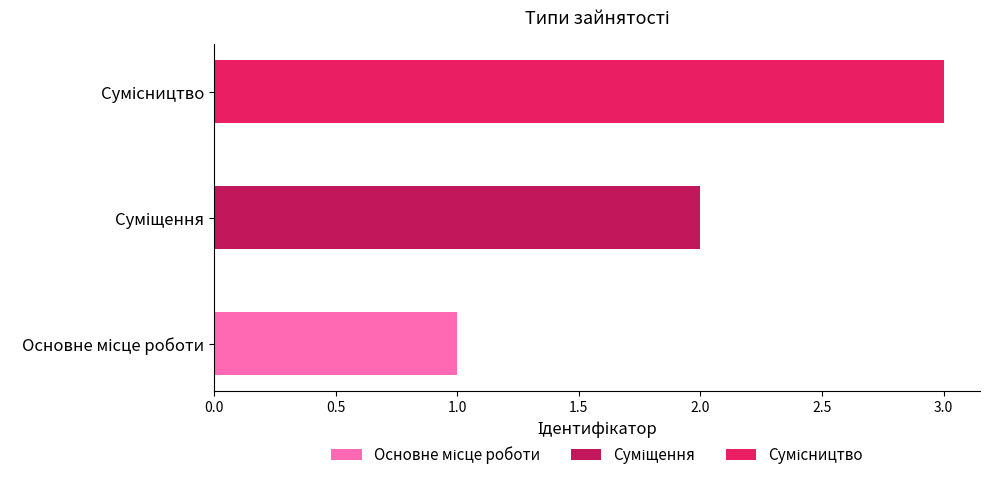

How many series are shown in this chart?

3